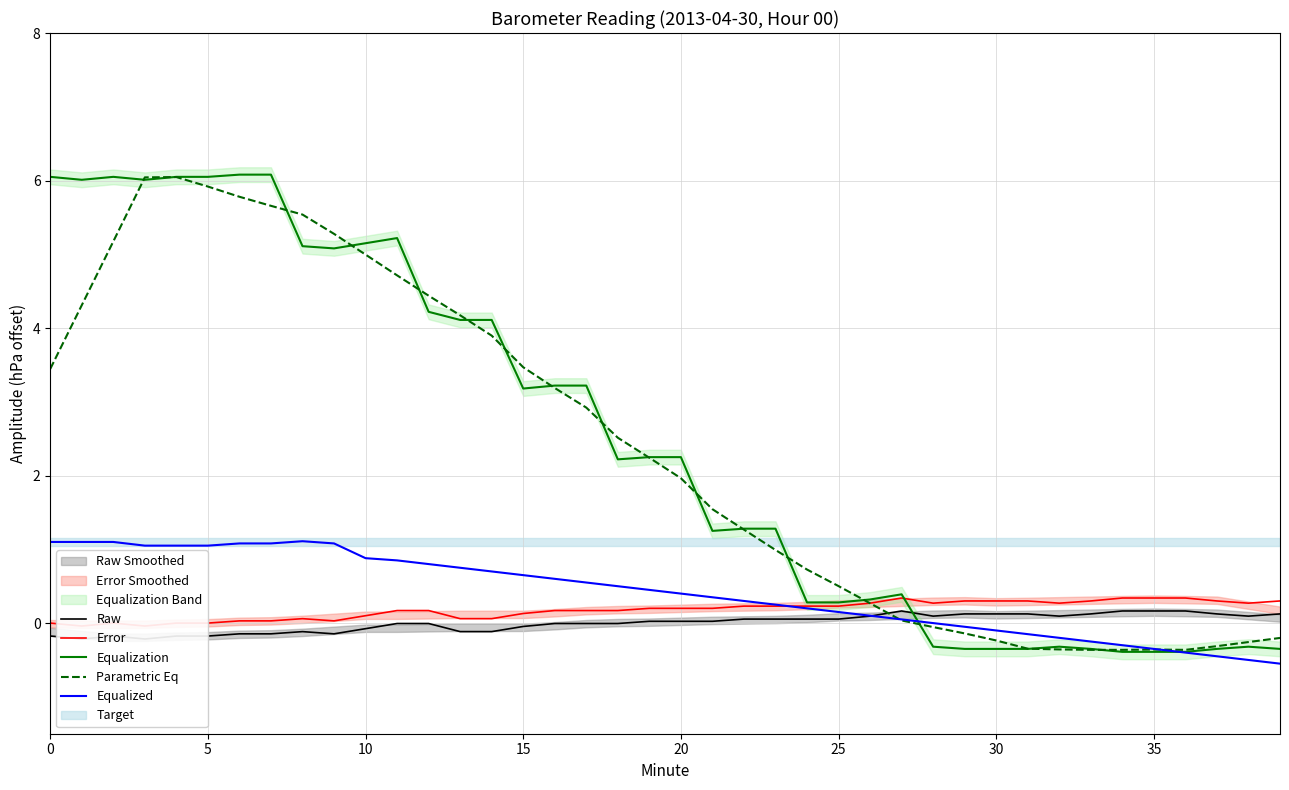

The Equalized series shows 0.1 at 25. True or false?

True